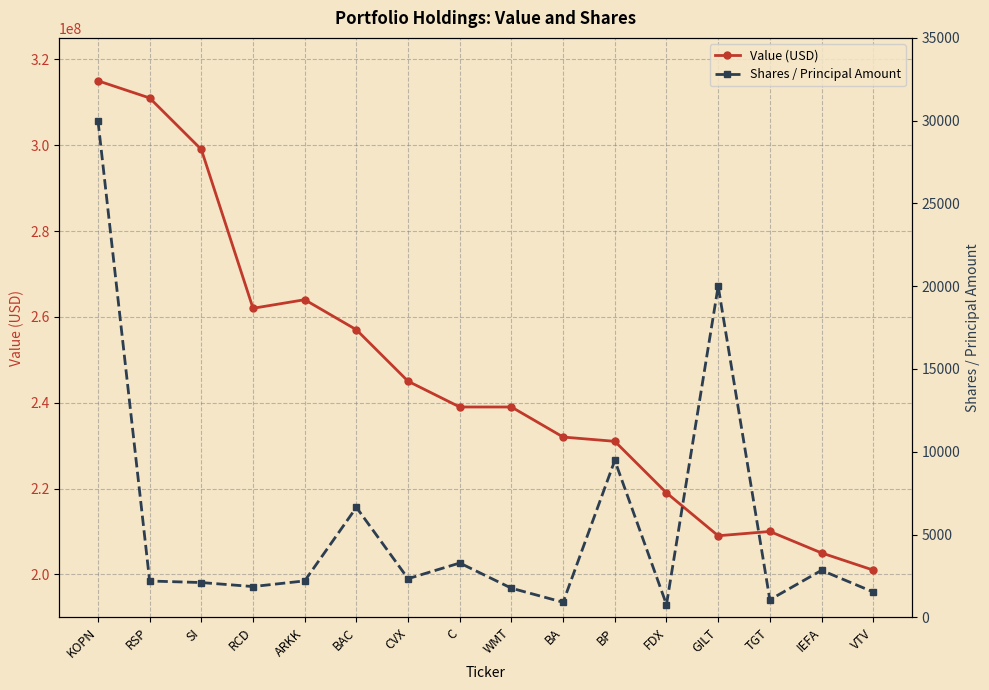

What value does the Value (USD) series have at TGT?

210000000